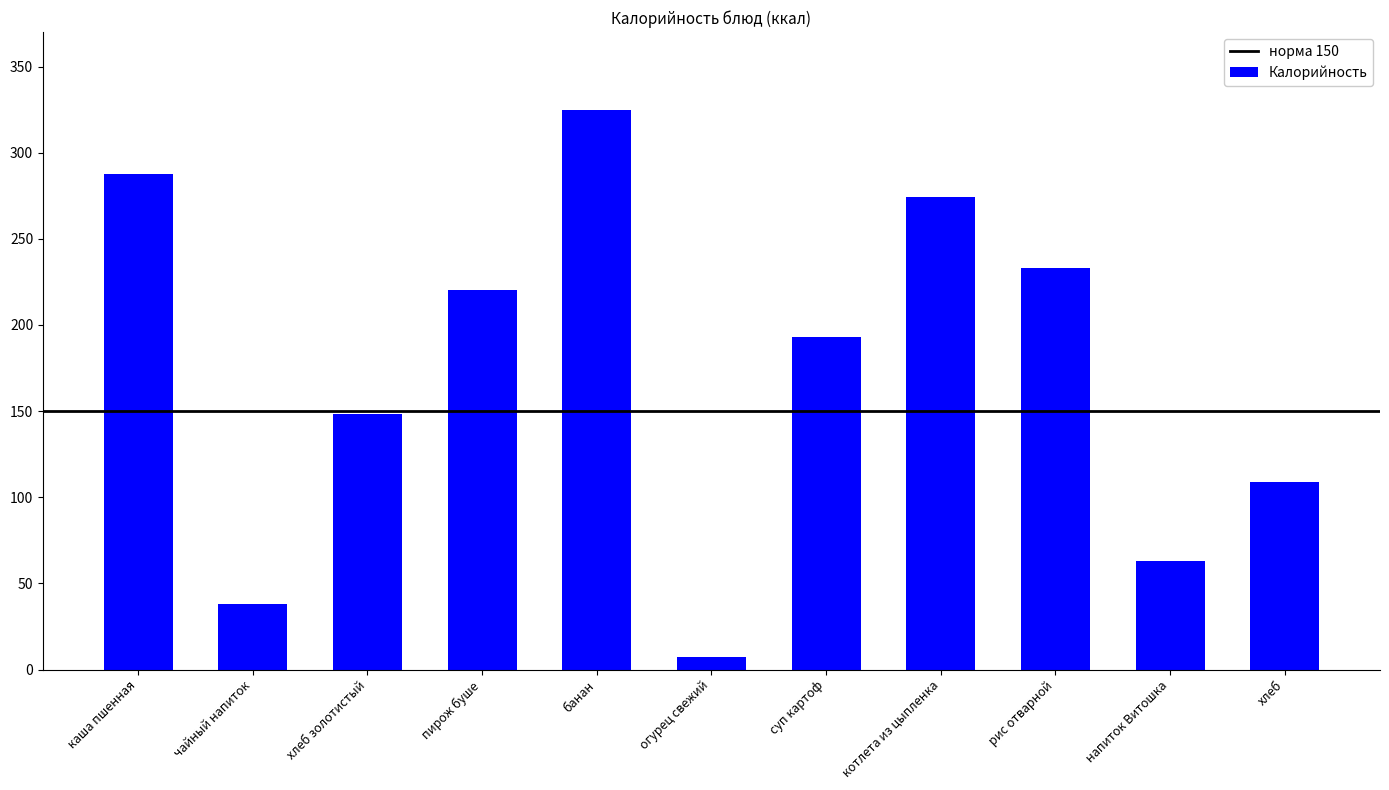

What is the change in value from хлеб золотистый to банан?

+176.3